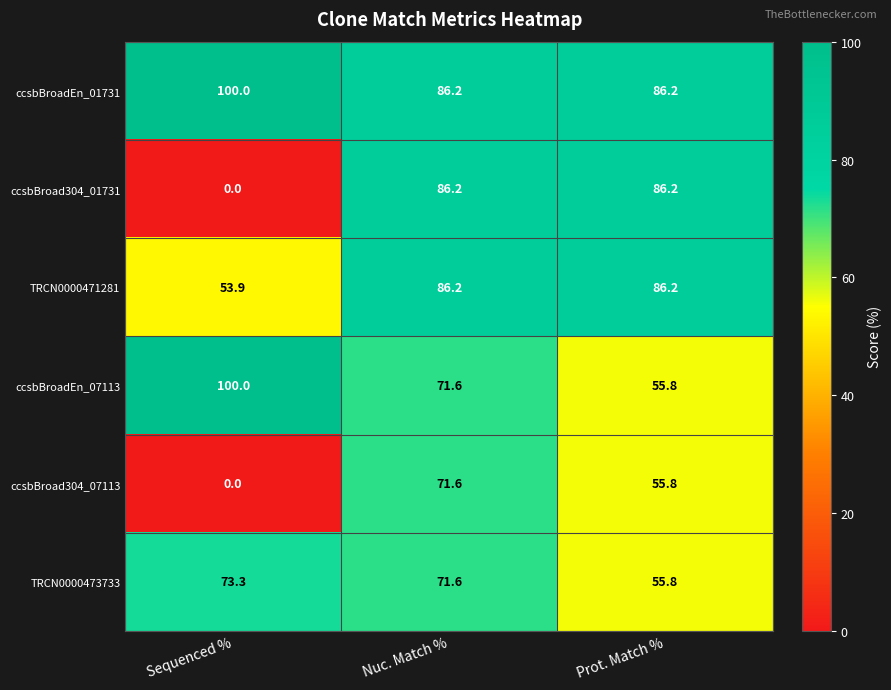

Reading left to right, extract all data points from this chart.

ccsbBroadEn_01731: Sequenced %=100.0	Nuc. Match %=86.2	Prot. Match %=86.2
ccsbBroad304_01731: Sequenced %=0.0	Nuc. Match %=86.2	Prot. Match %=86.2
TRCN0000471281: Sequenced %=53.9	Nuc. Match %=86.2	Prot. Match %=86.2
ccsbBroadEn_07113: Sequenced %=100.0	Nuc. Match %=71.6	Prot. Match %=55.8
ccsbBroad304_07113: Sequenced %=0.0	Nuc. Match %=71.6	Prot. Match %=55.8
TRCN0000473733: Sequenced %=73.3	Nuc. Match %=71.6	Prot. Match %=55.8